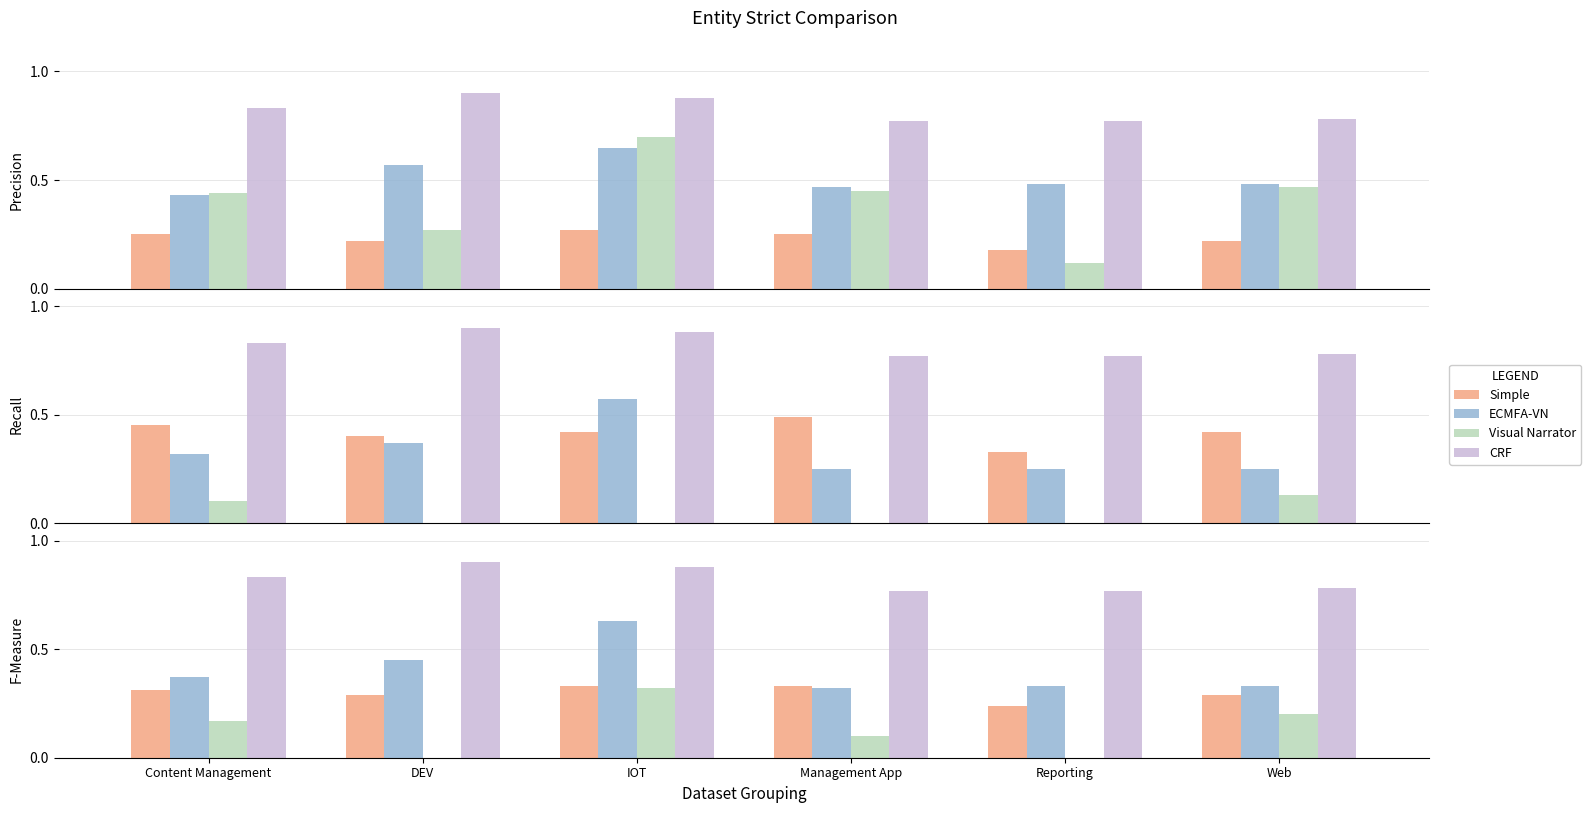

The value of ECMFA-VN at Web is 0.5. True or false?

False